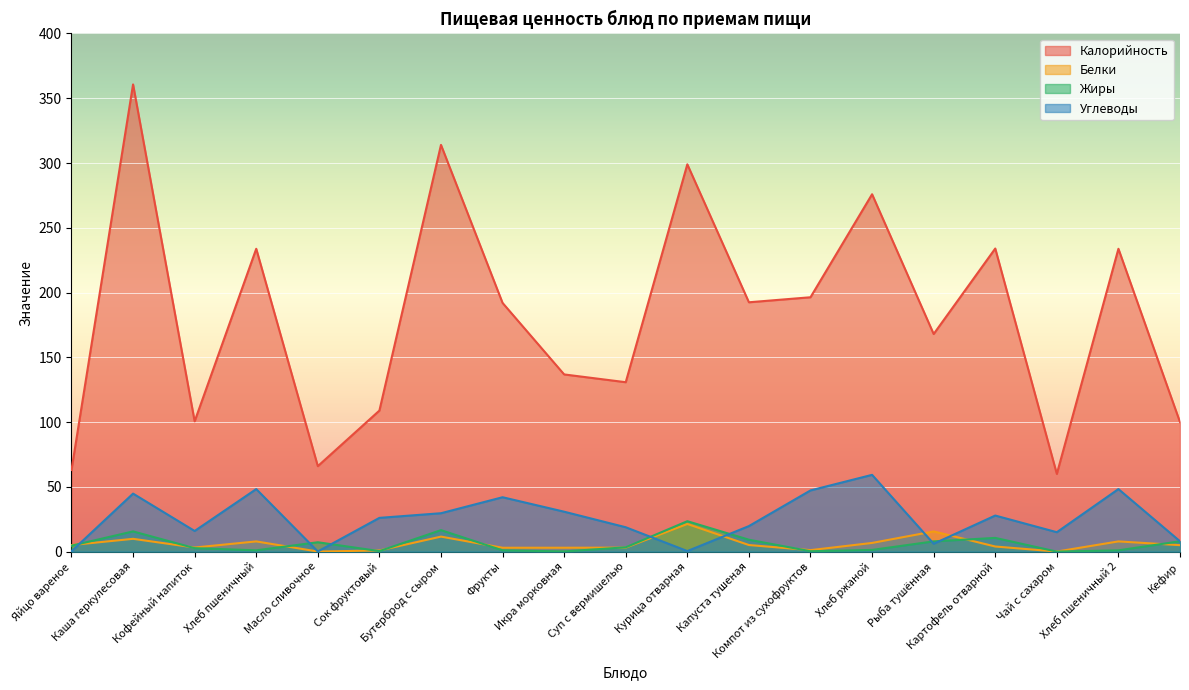

After their last crossing, which series has the higher values: Жиры or Белки?

Жиры